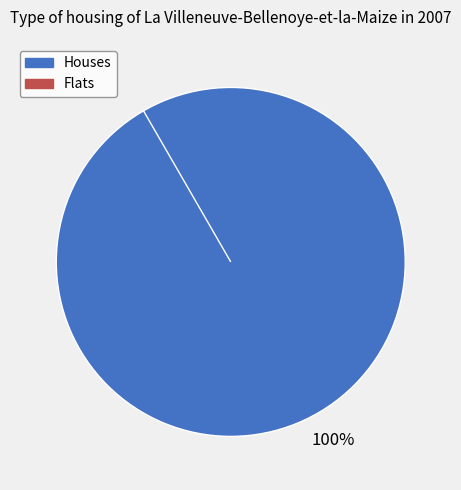

Is the sum of 0 and 1 greater than half?

Yes